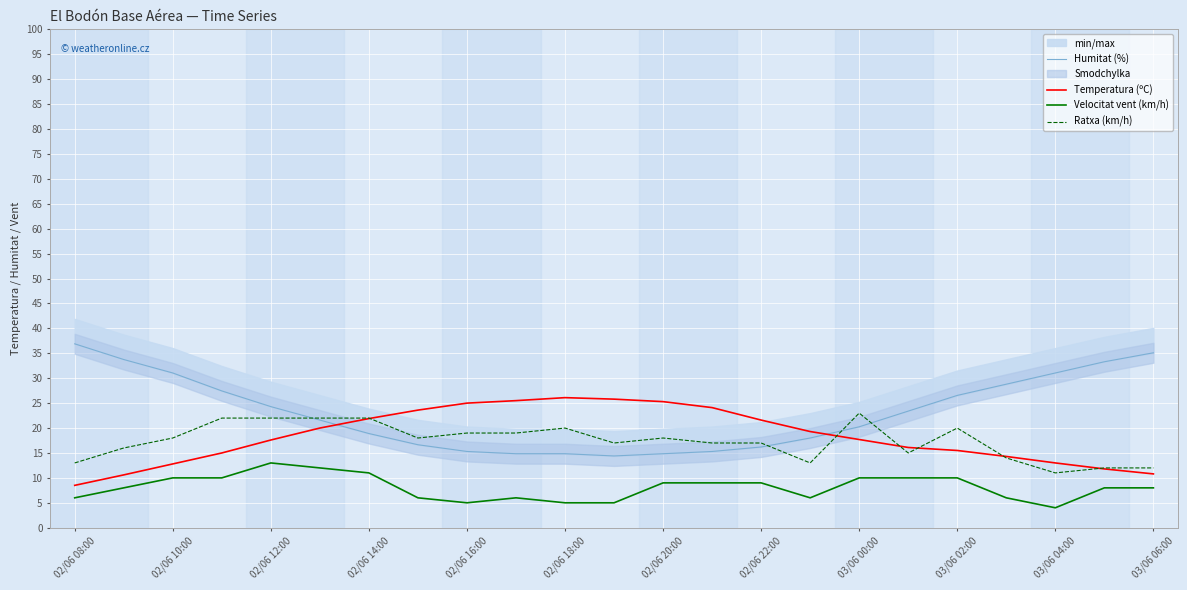

Is it true that Ratxa (km/h) equals 9.7 at 02/06 12:00?

False